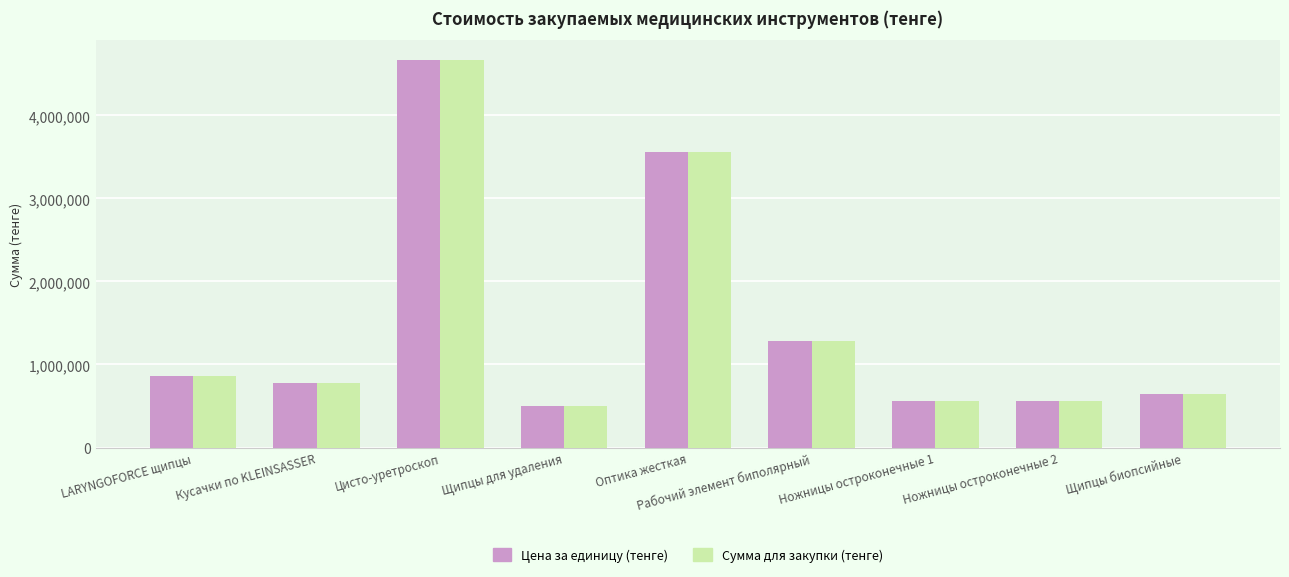

At which label does Сумма для закупки (тенге) first exceed 782080?

LARYNGOFORCE щипцы